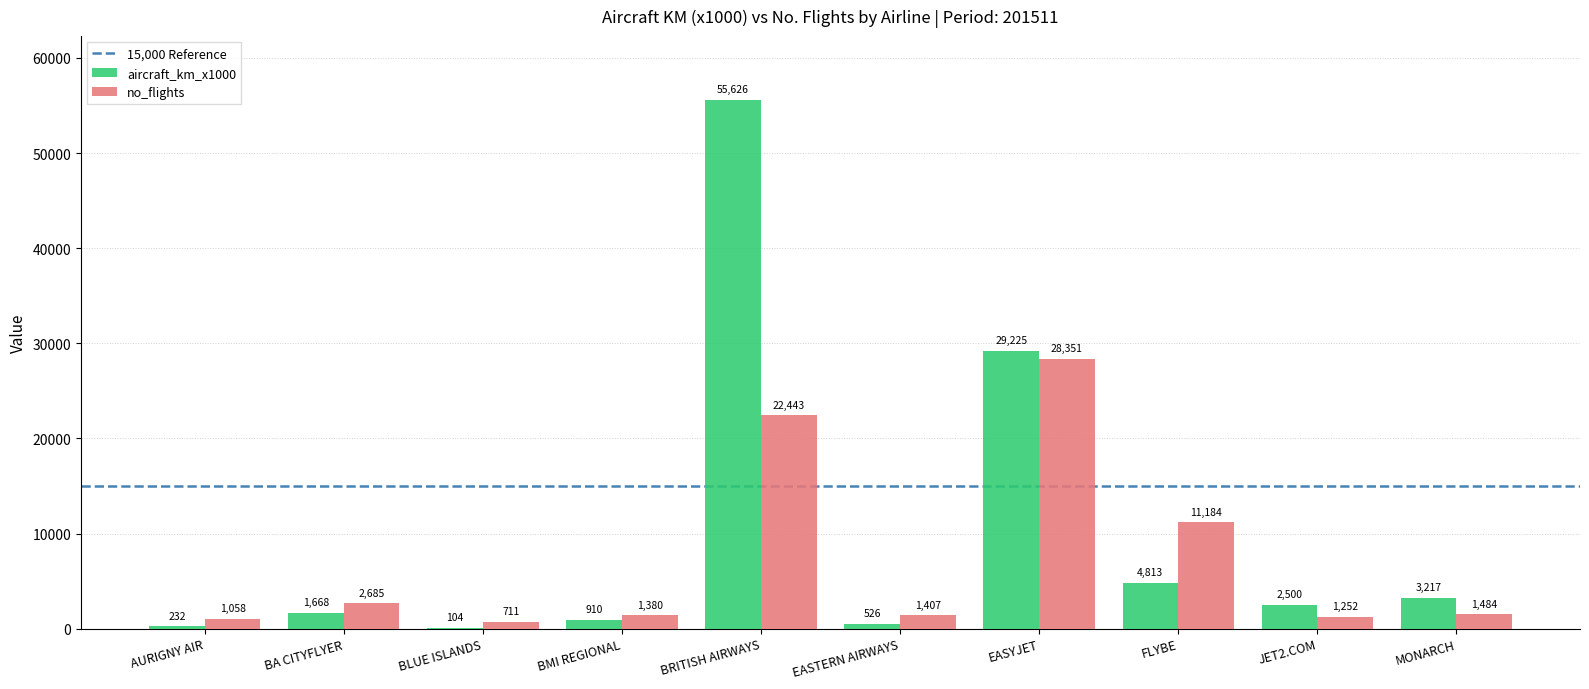

Is it true that aircraft_km_x1000 equals 74208 at BRITISH AIRWAYS?

False